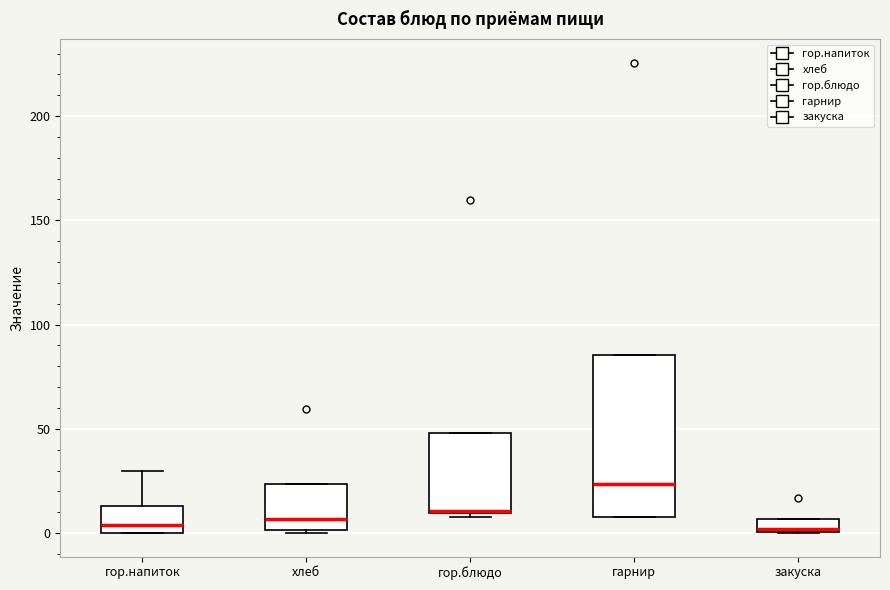

Where is the upper edge of the box for гарнир on the y-axis? The values are not printed on the chart, so give them approximately, as read against the axis.

85